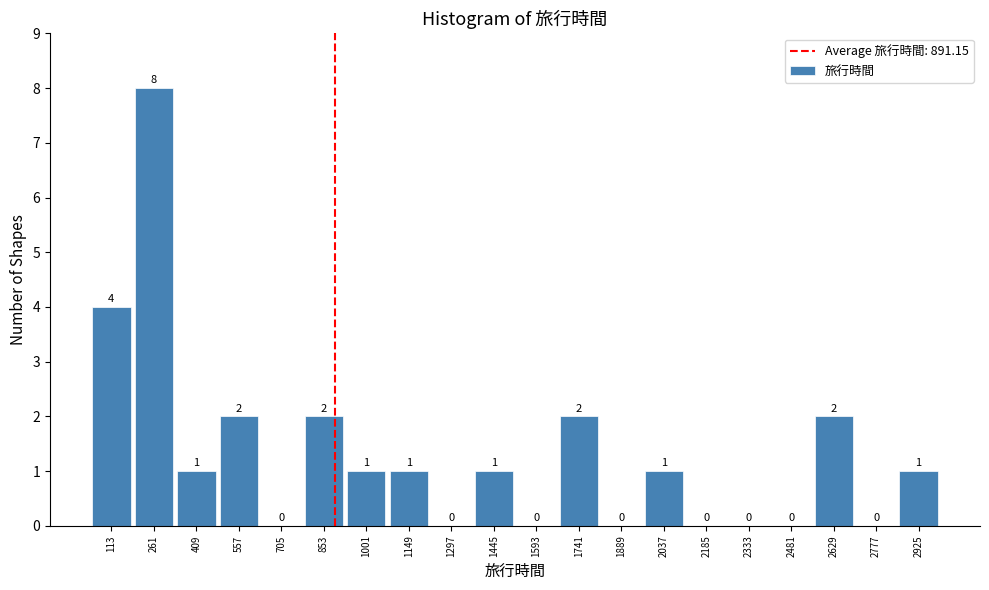

Over which range of the x-axis is the bar tallest?

180 to 340